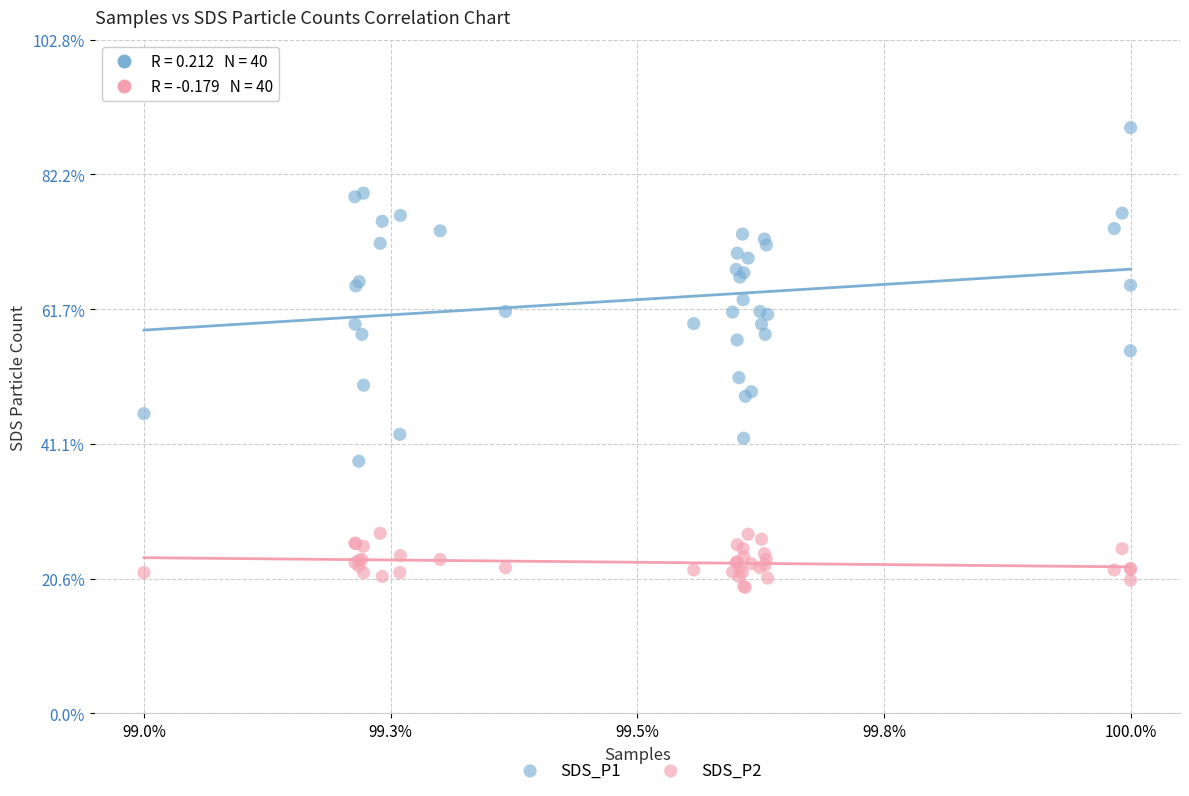

Which series contains the lowest Y value?

SDS_P2